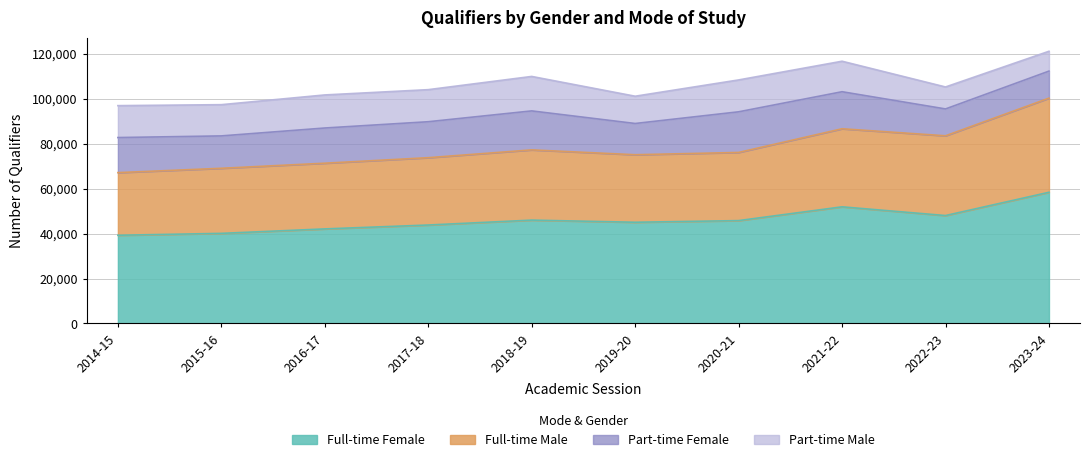

How many data points in Full-time Male are less than 76105?

5